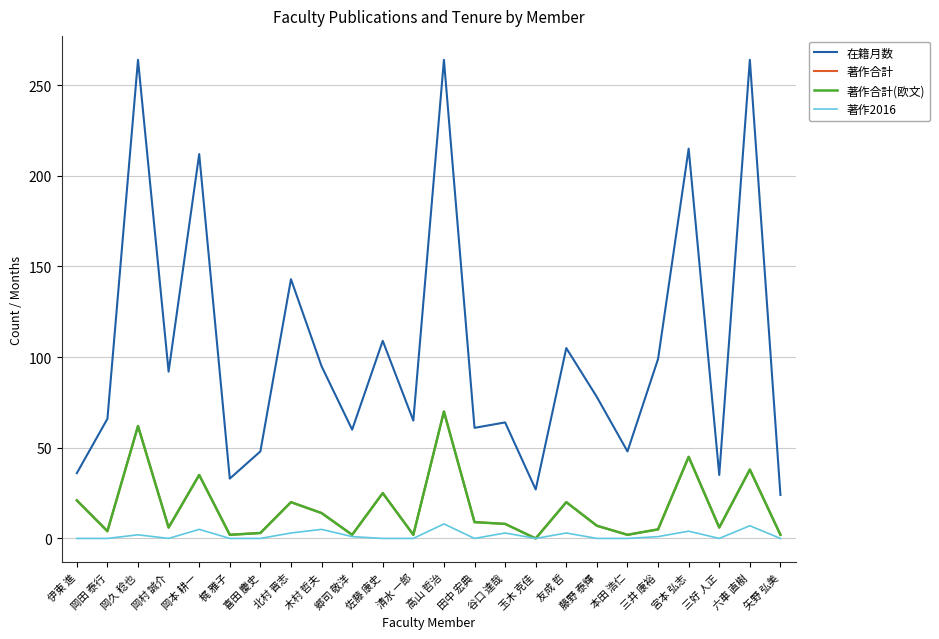

At which category is the sum across all series the highest?

高山 哲治